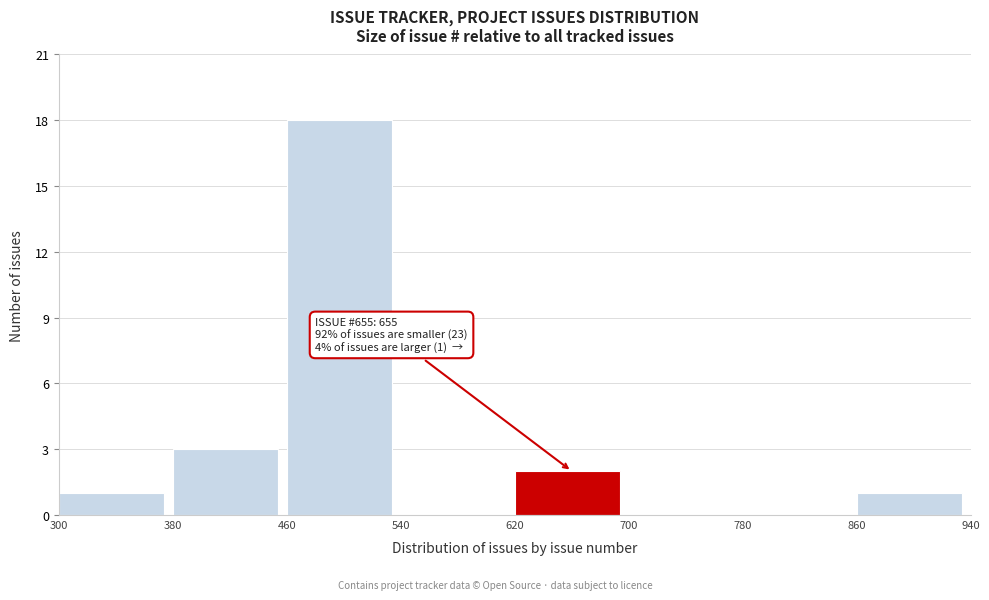

Over which range of the x-axis is the bar tallest?

460 to 540